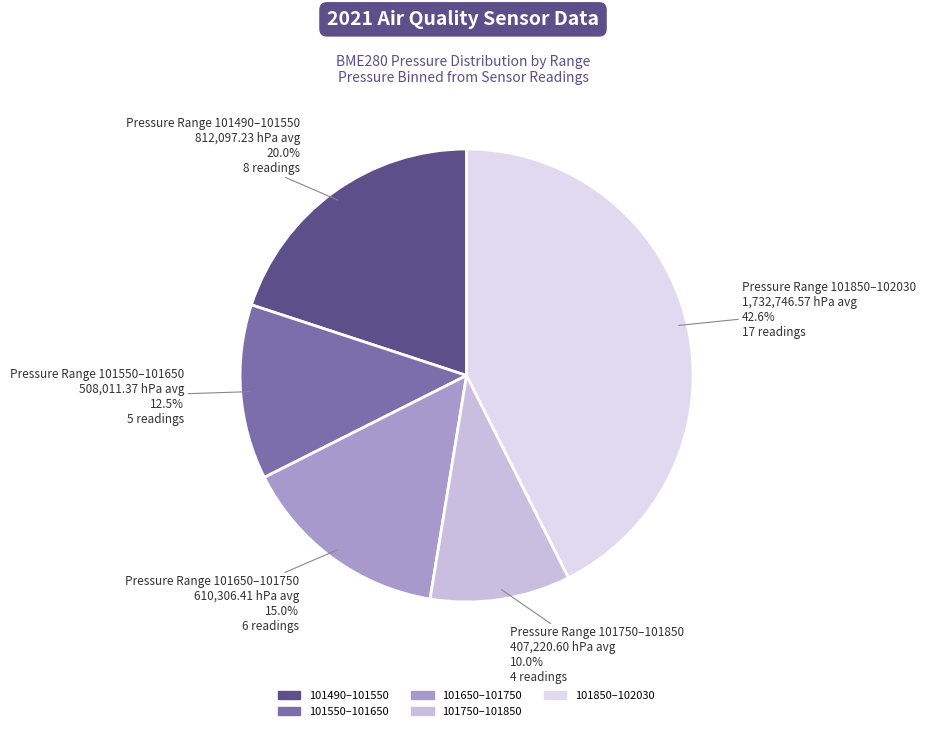

How many slices are in this pie chart?

5